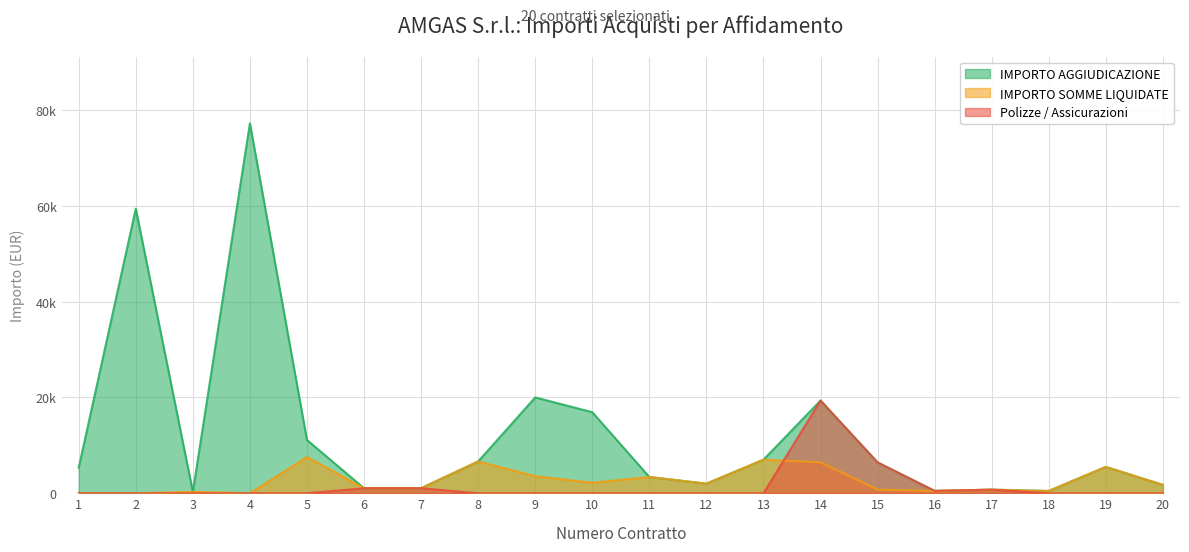

Count the number of categories in the chart.

20